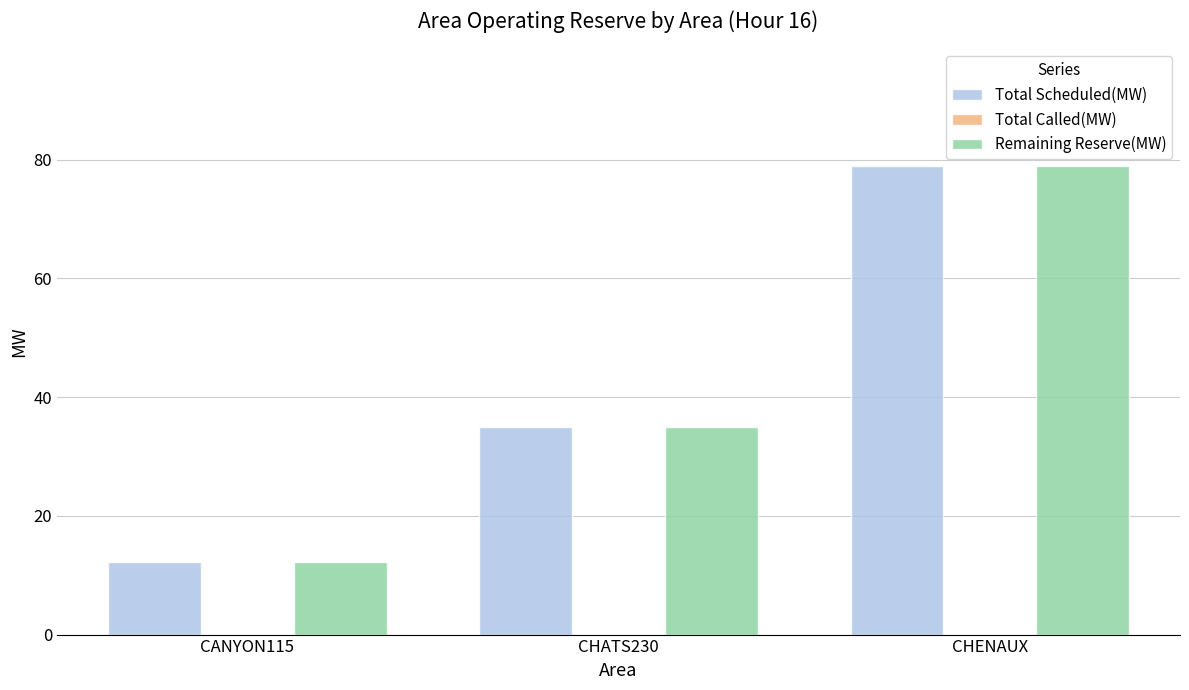

What position from the left is CHENAUX?

3